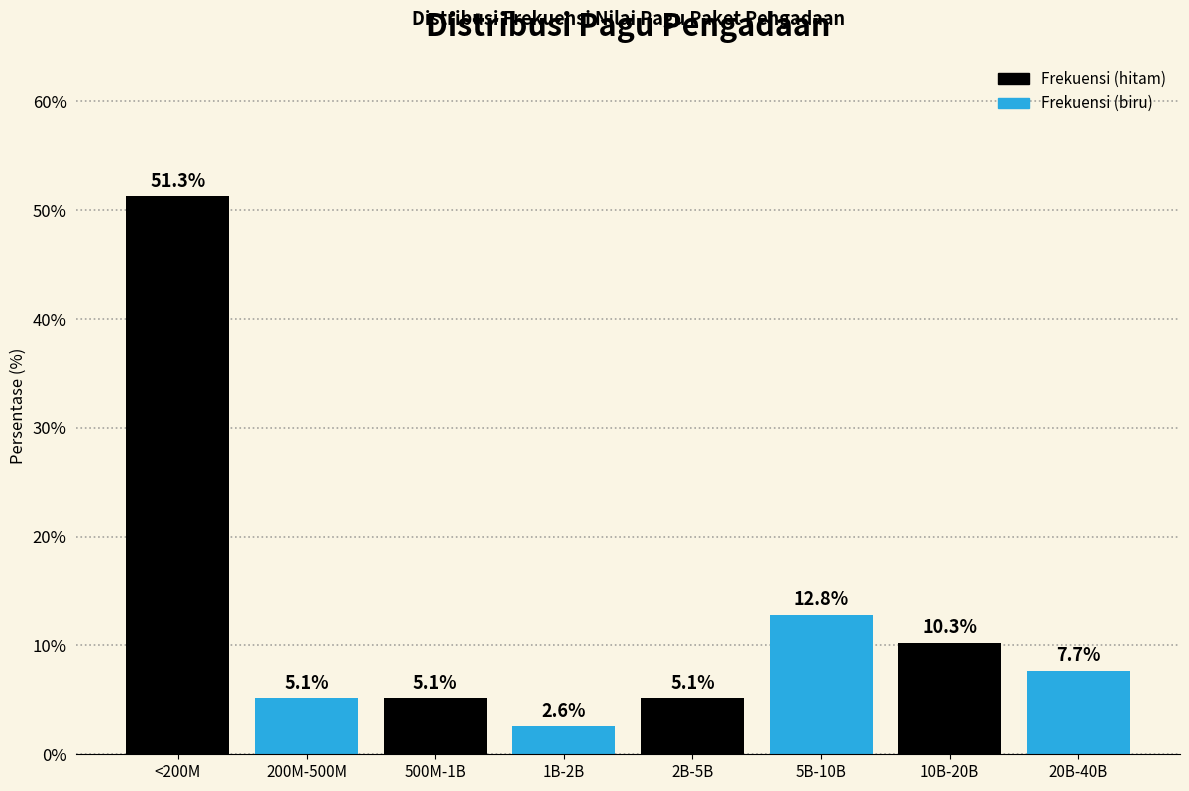

Reading right to left, what are all the values shown in this chart?

7.7	10.3	12.8	5.1	2.6	5.1	5.1	51.3